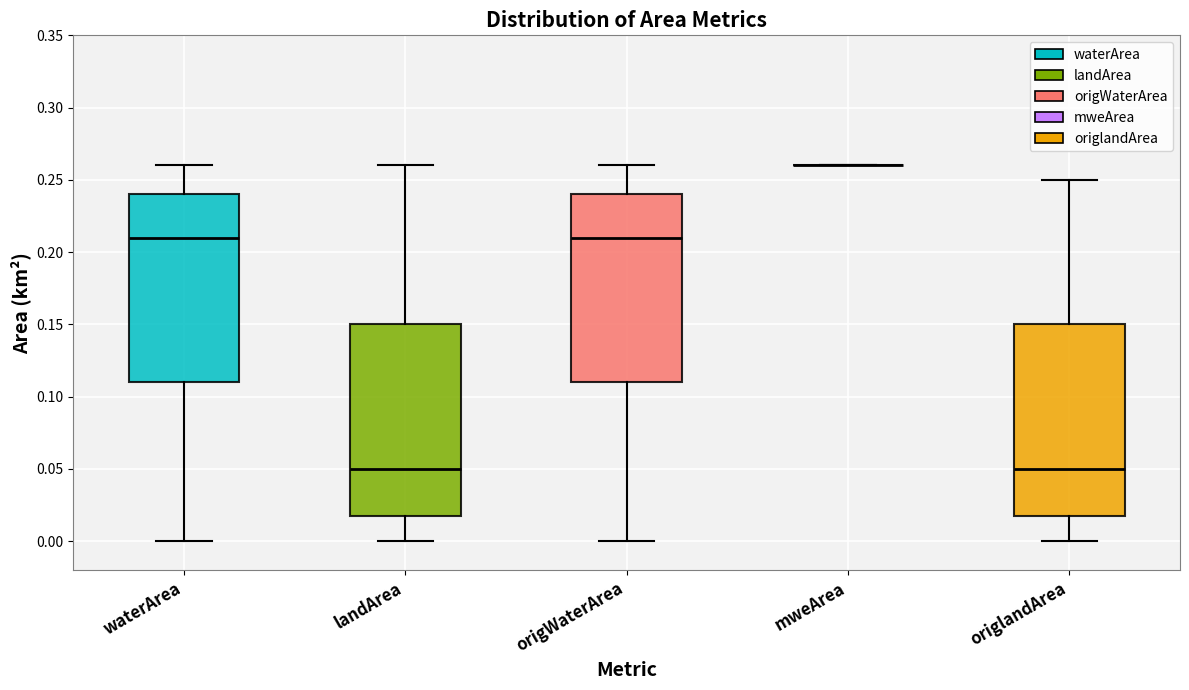

Reading left to right, read every box against the y-axis: the position of its median line, the range the box covers, and the ends of its whiskers. The values are not printed on the chart, so give them approximately, as read against the axis.

waterArea: median 0.21, box 0.11 to 0.24, whiskers 0.00 to 0.26
landArea: median 0.05, box 0.02 to 0.15, whiskers 0.00 to 0.26
origWaterArea: median 0.21, box 0.11 to 0.24, whiskers 0.00 to 0.26
mweArea: box collapsed to a line at 0.26, whiskers 0.26 to 0.26
origlandArea: median 0.05, box 0.02 to 0.15, whiskers 0.00 to 0.25